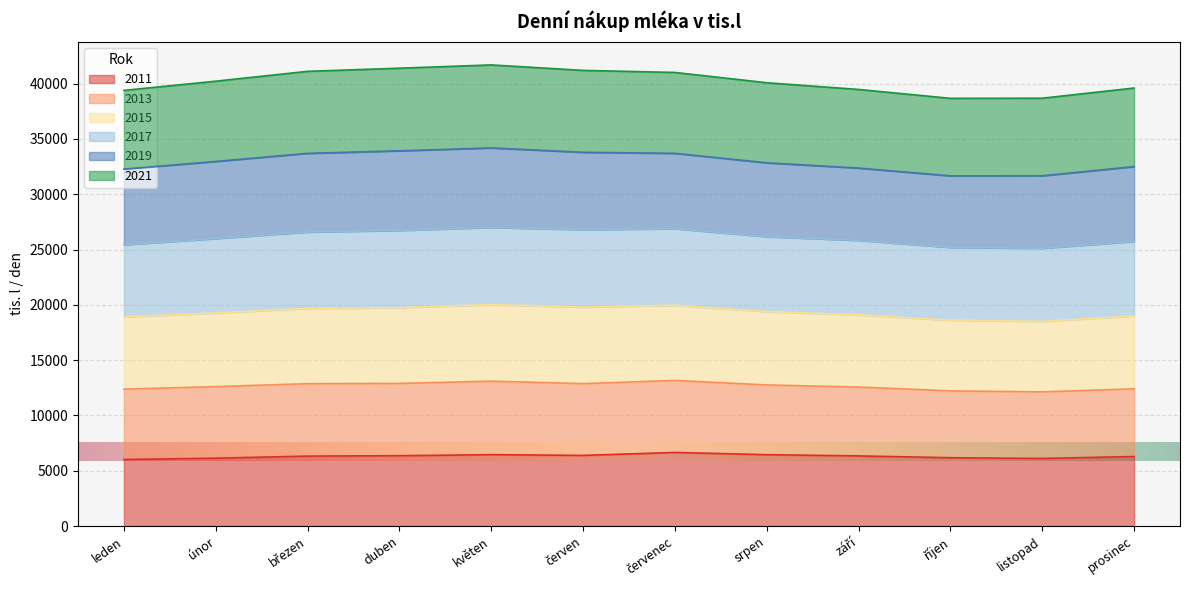

At which label is 2011 closest to 6337?

září